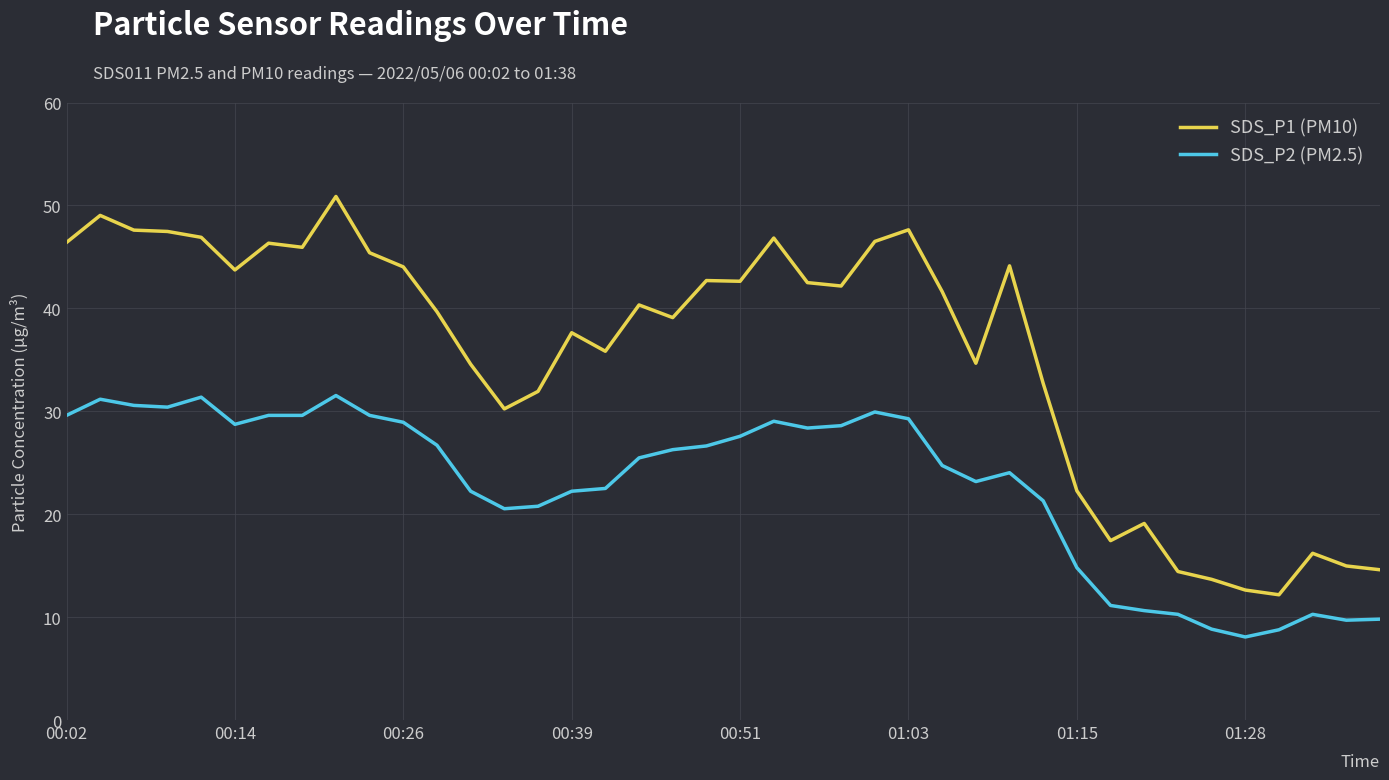

Count the number of data series in this chart.

2